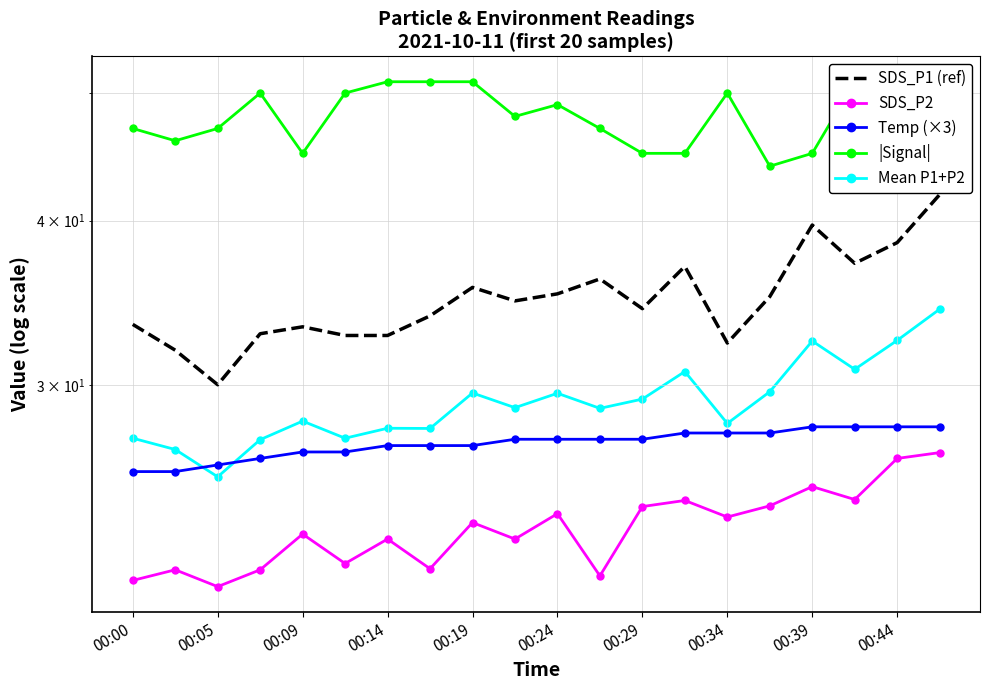

Reading right to left, list all the values displayed in this chart.

SDS_P1 (ref): 41.9	38.5	37.1	39.7	35.0	32.3	36.9	34.3	36.1	35.2	34.8	35.6	33.9	32.7	32.7	33.2	32.8	30.0	31.9	33.4
SDS_P2: 26.7	26.4	24.6	25.1	24.3	23.8	24.5	24.3	21.5	24.0	22.9	23.6	21.8	22.9	22.0	23.1	21.7	21.1	21.7	21.3
Temp (×3): 27.9	27.9	27.9	27.9	27.6	27.6	27.6	27.3	27.3	27.3	27.3	27.0	27.0	27.0	26.7	26.7	26.4	26.1	25.8	25.8
|Signal|: 49.0	49.0	51.0	45.0	44.0	50.0	45.0	45.0	47.0	49.0	48.0	51.0	51.0	51.0	50.0	45.0	50.0	47.0	46.0	47.0
Mean P1+P2: 34.3	32.5	30.9	32.4	29.7	28.1	30.7	29.3	28.8	29.6	28.9	29.6	27.8	27.8	27.3	28.2	27.3	25.6	26.8	27.3